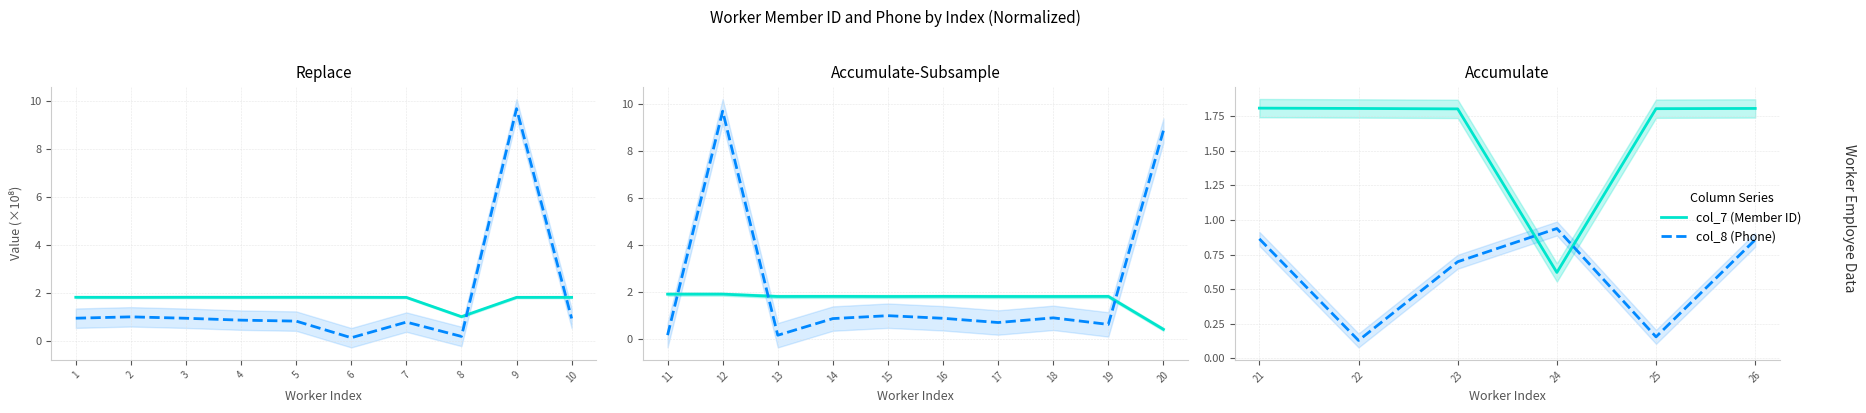

Is it true that col_8 (Phone) equals 0.5 at 24?

False